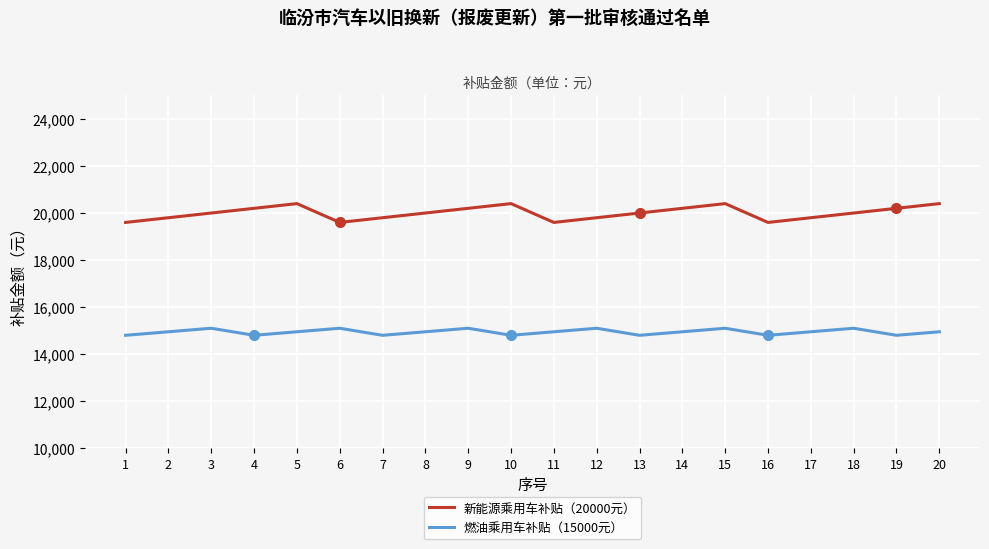

True or false: 新能源乘用车补贴（20000元） and 燃油乘用车补贴（15000元） cross at least once.

False